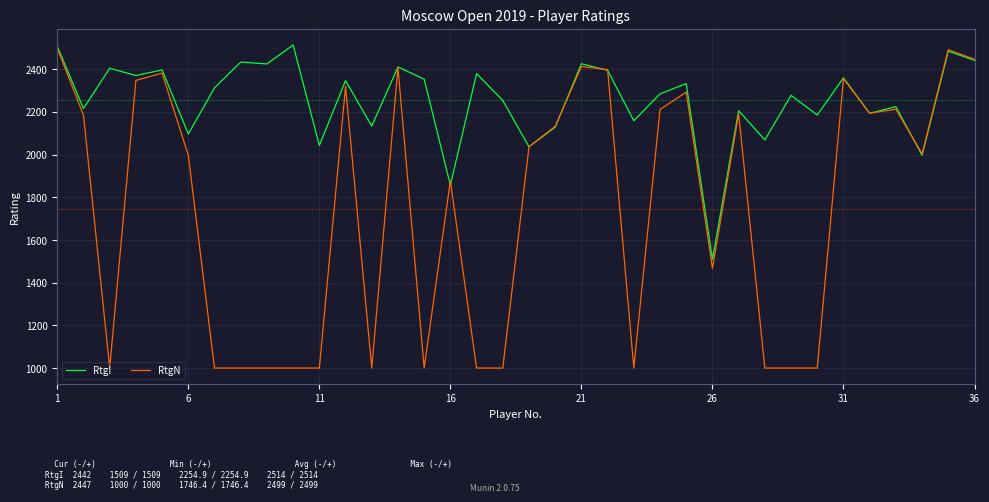

Is this an area chart (filled region under the line)?

No